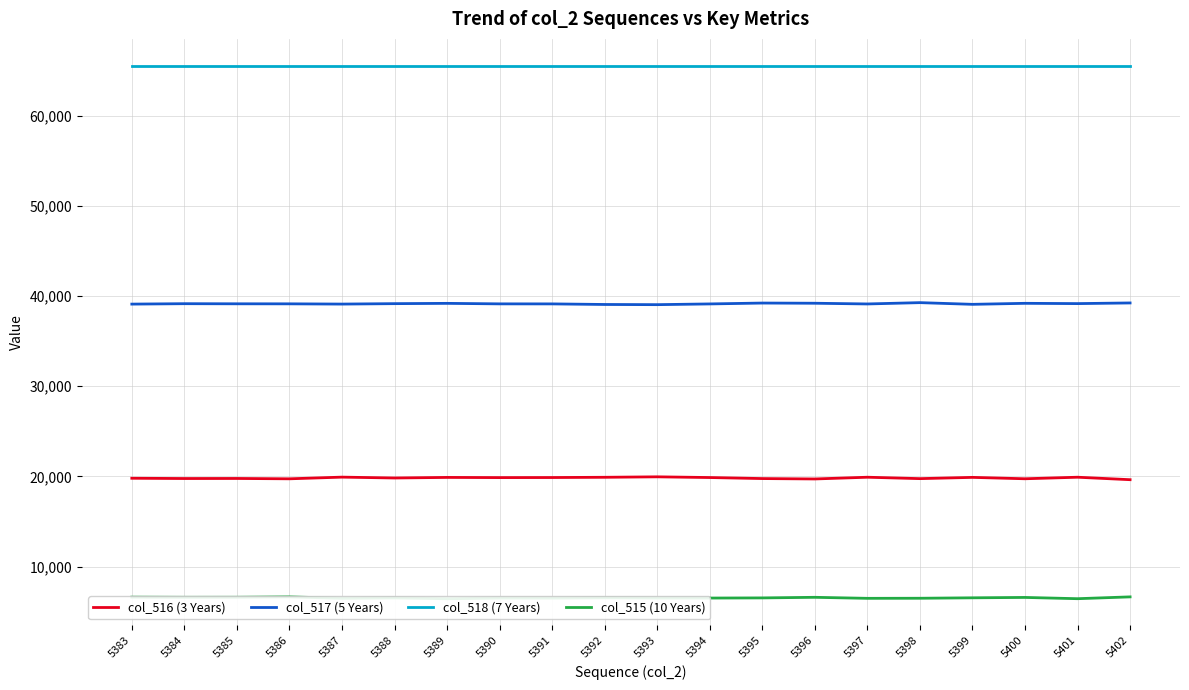

How many lines are shown in the chart?

4